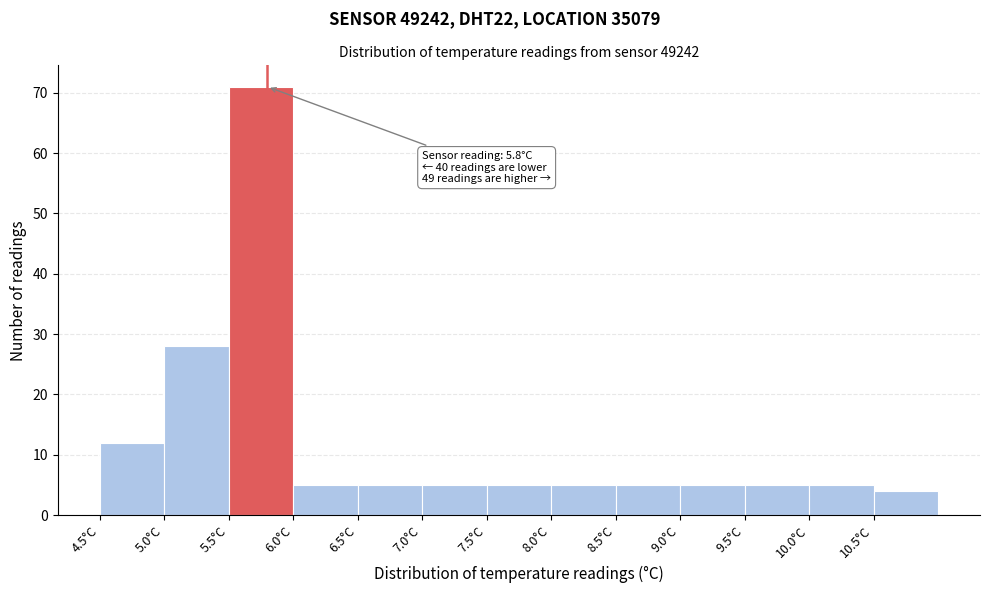

Which range on the x-axis has the tallest bar?

5.5 to 6.0